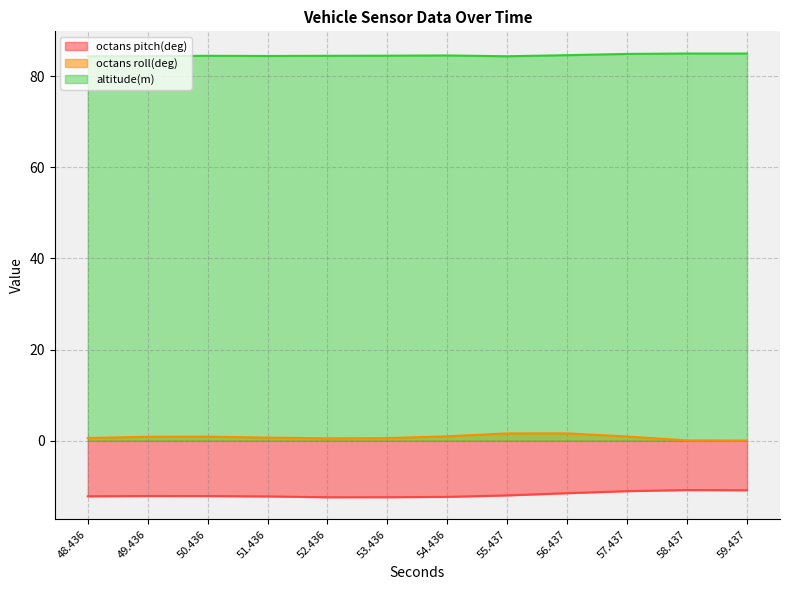

What is the sum of the octans roll(deg) values at 49.436 and 55.437?

2.5